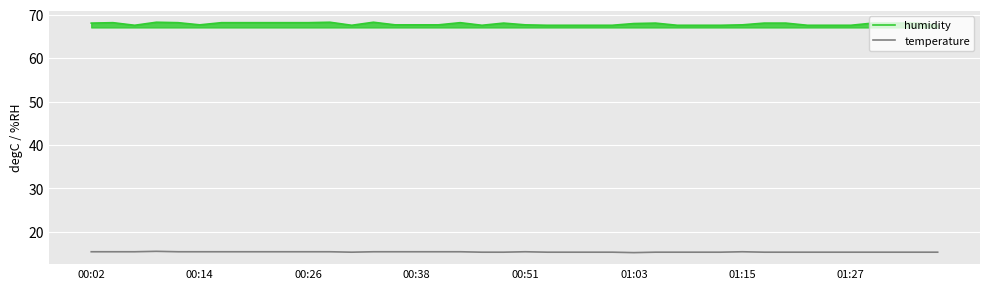

List the series in order of their peak value, lowest first.

temperature, humidity